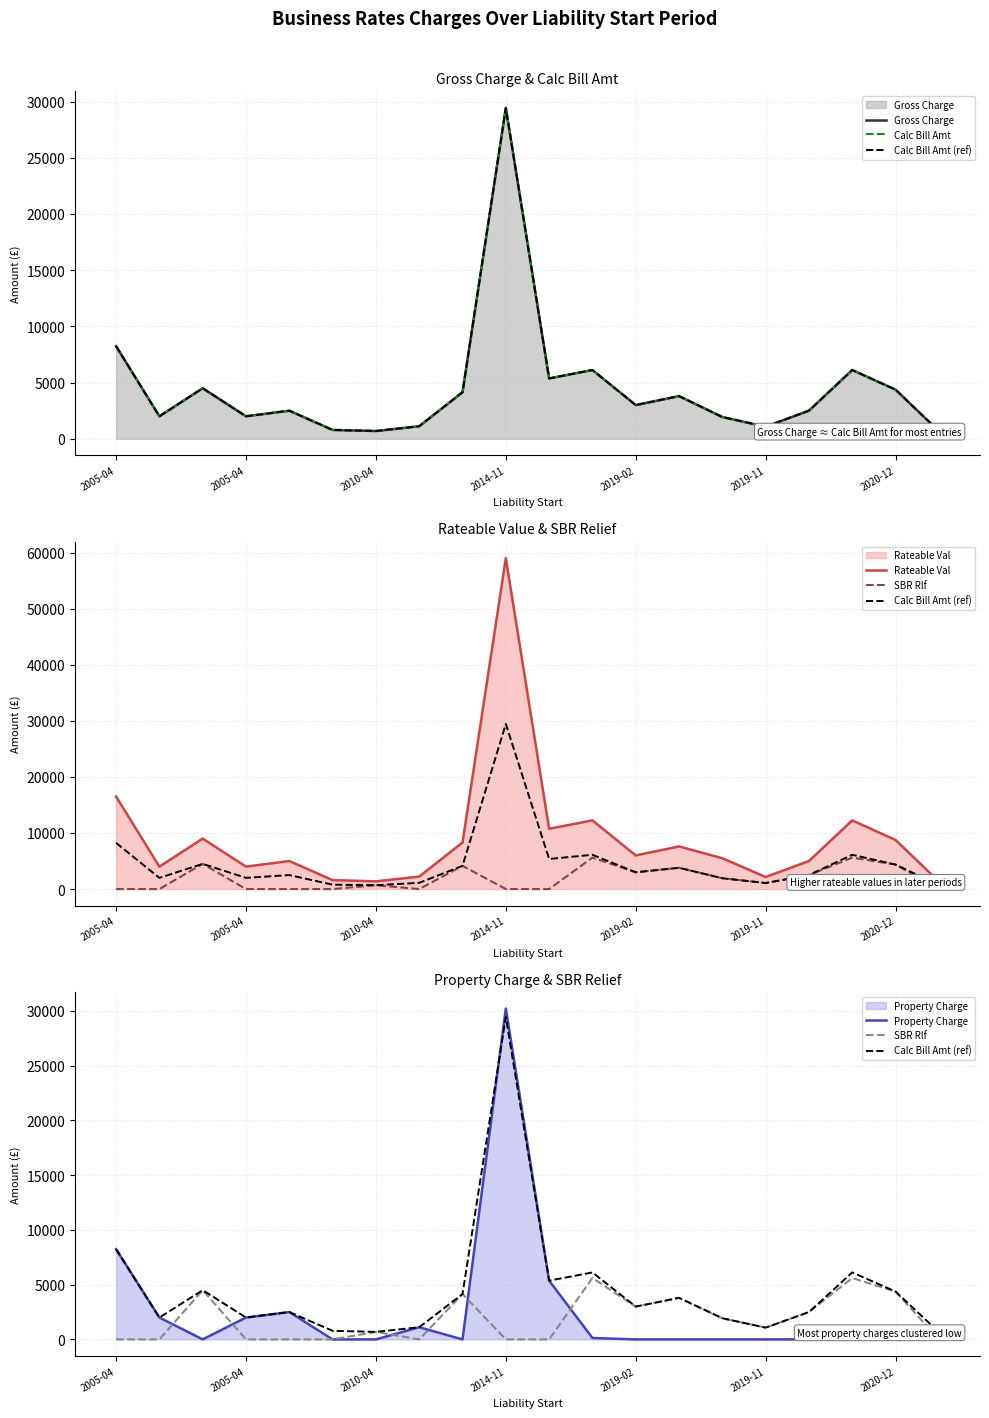

True or false: SBR Rlf and Calc Bill Amt intersect in this chart.

False